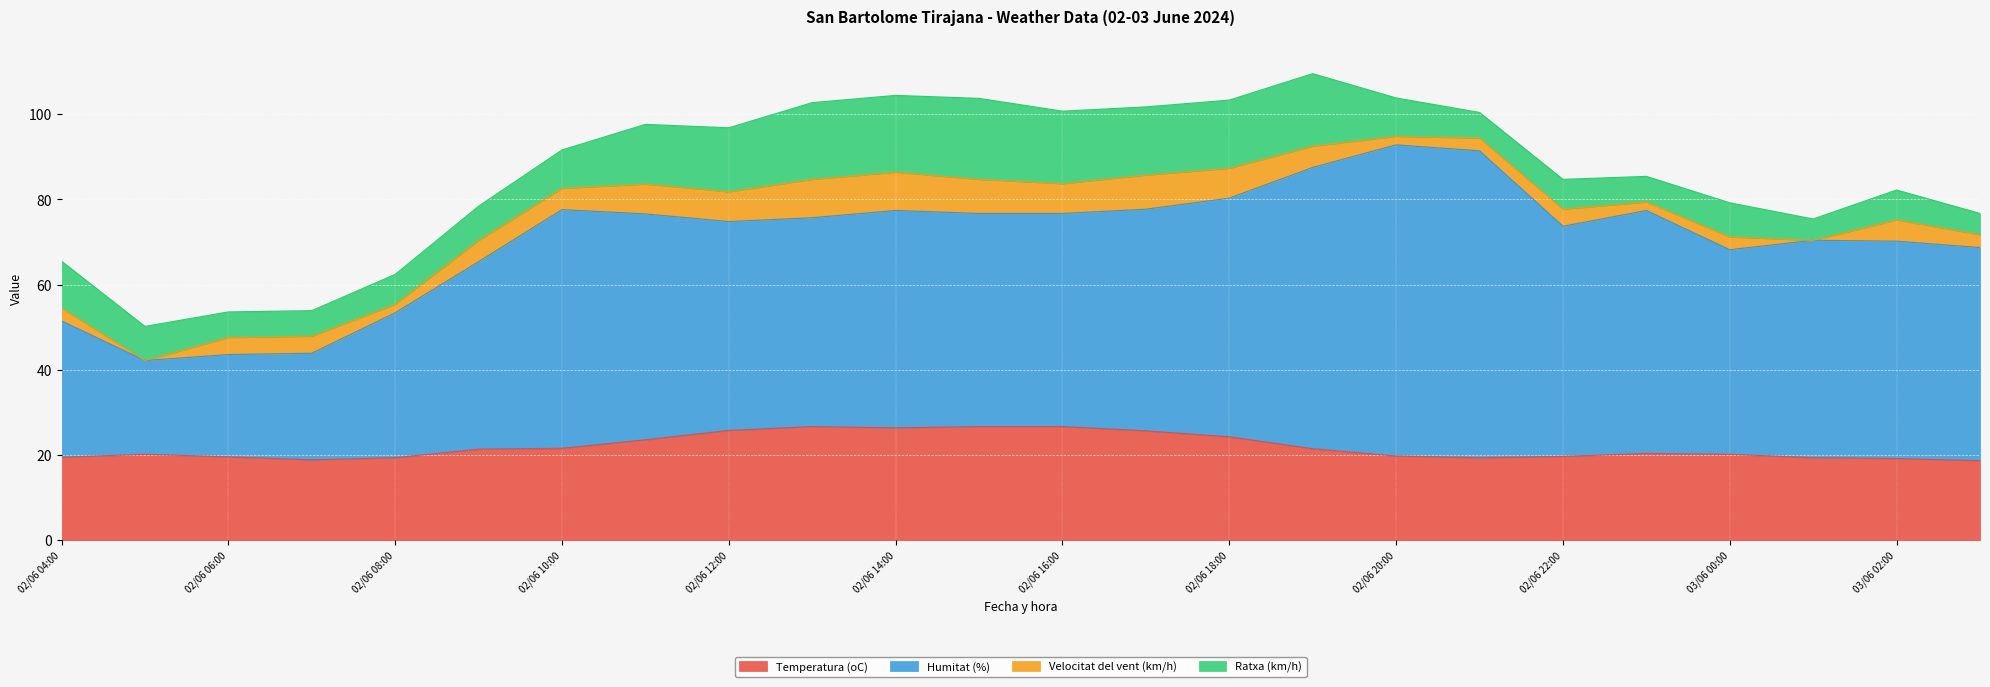

Which series has the largest range (max minus min)?

Humitat (%)